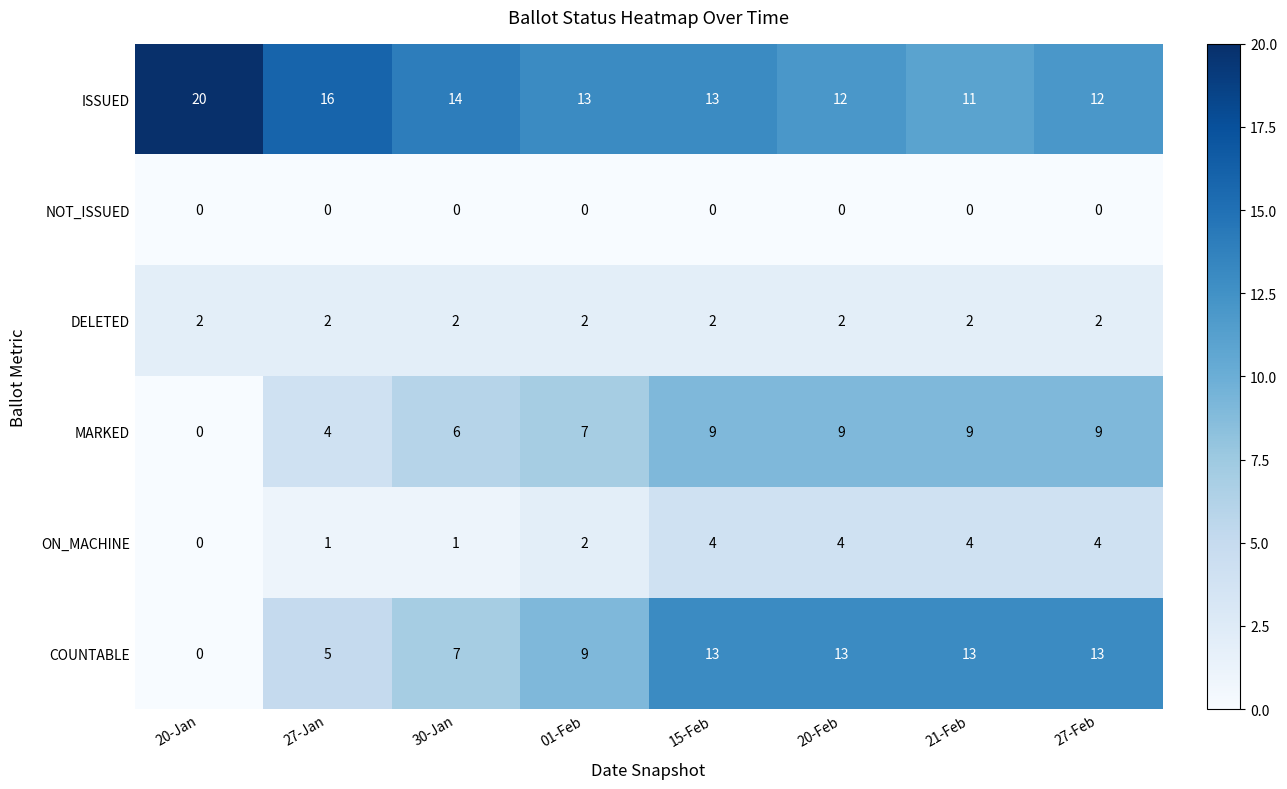

What is the difference between the highest and lowest values at 21-Feb?

13